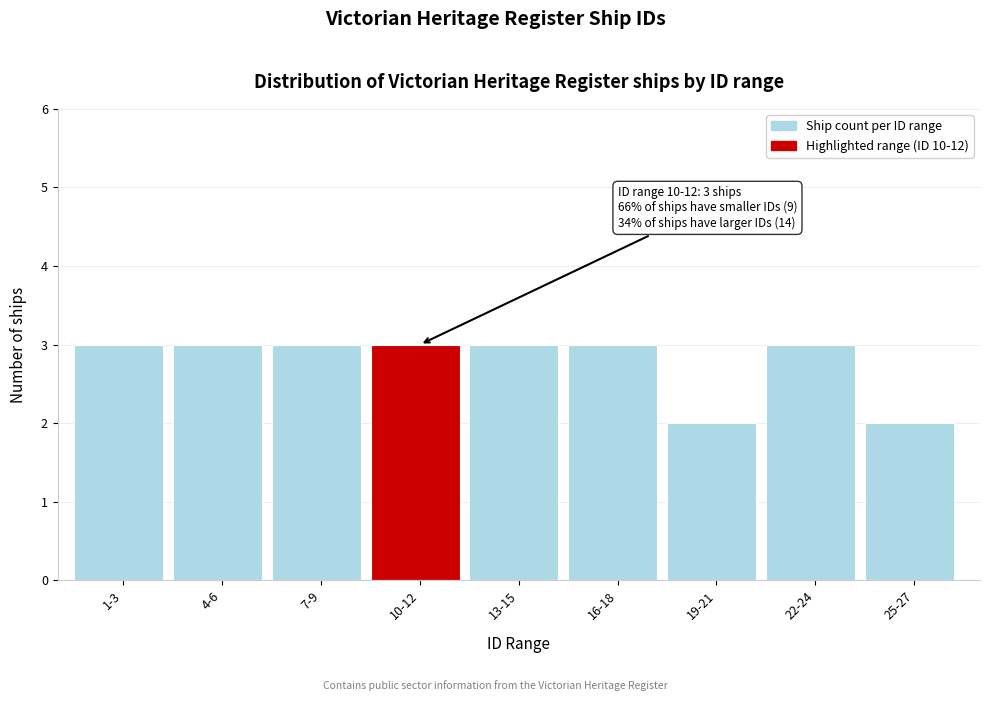

Reading left to right, list all the values displayed in this chart.

3	3	3	3	3	3	2	3	2